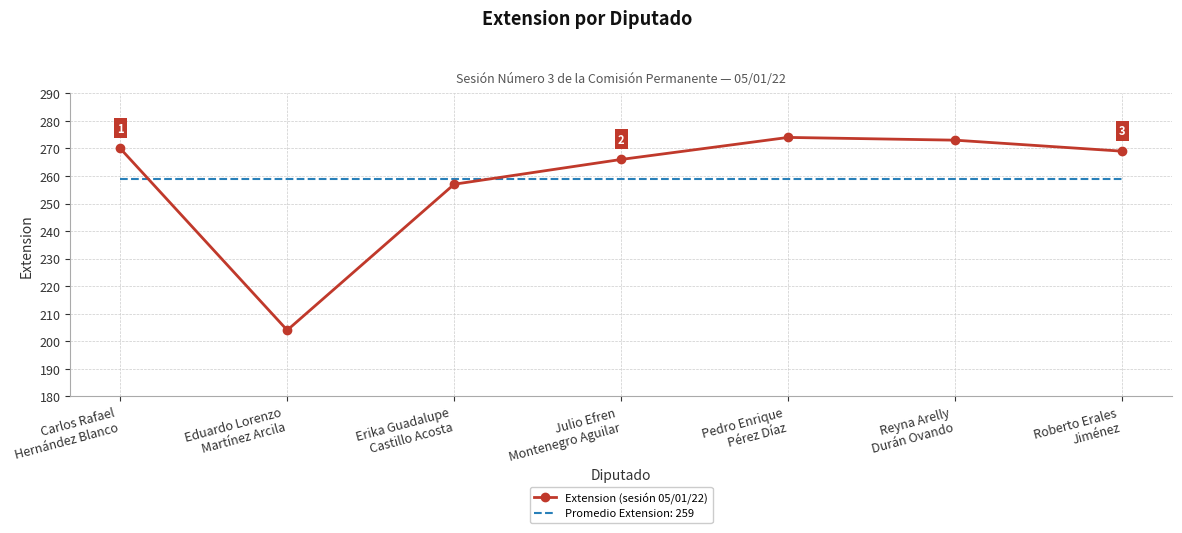

How many series are shown in this chart?

2